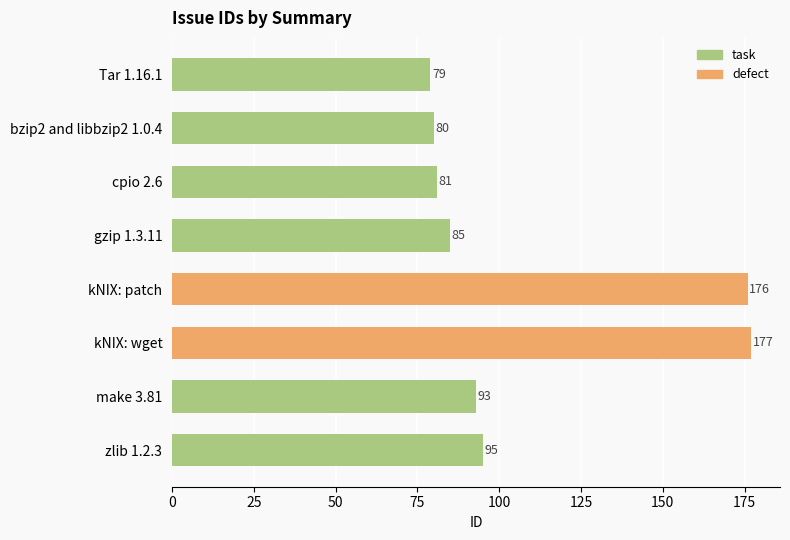

Rank the categories by value from highest to lowest.

kNIX: wget, kNIX: patch, zlib 1.2.3, make 3.81, gzip 1.3.11, cpio 2.6, bzip2 and libbzip2 1.0.4, Tar 1.16.1